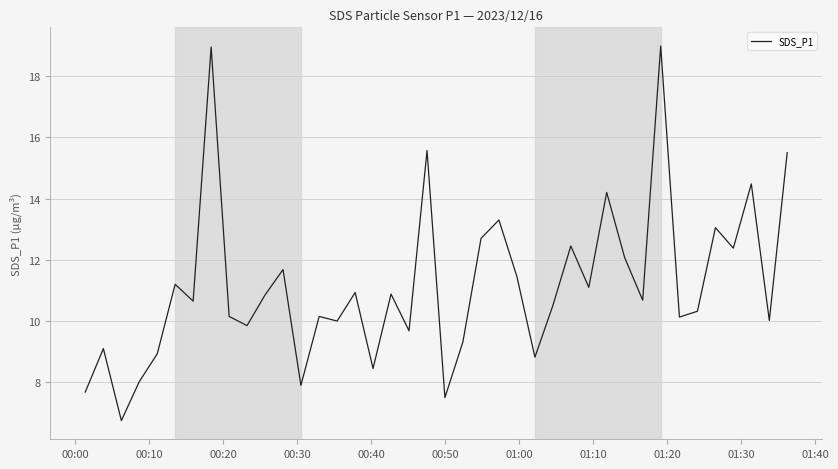

What is the difference between the maximum and minimum values?

12.2